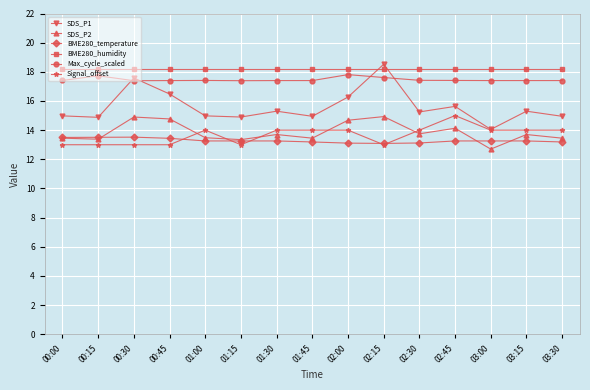

How many values in the SDS_P2 series are below 13?

1